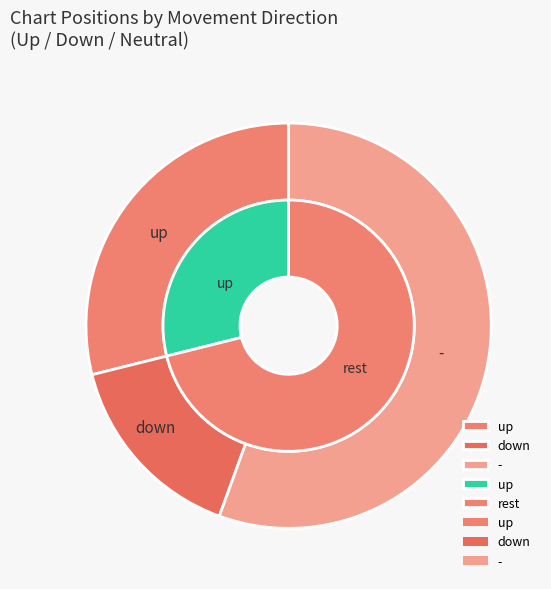

What is the total percentage of up and -?

84.4%